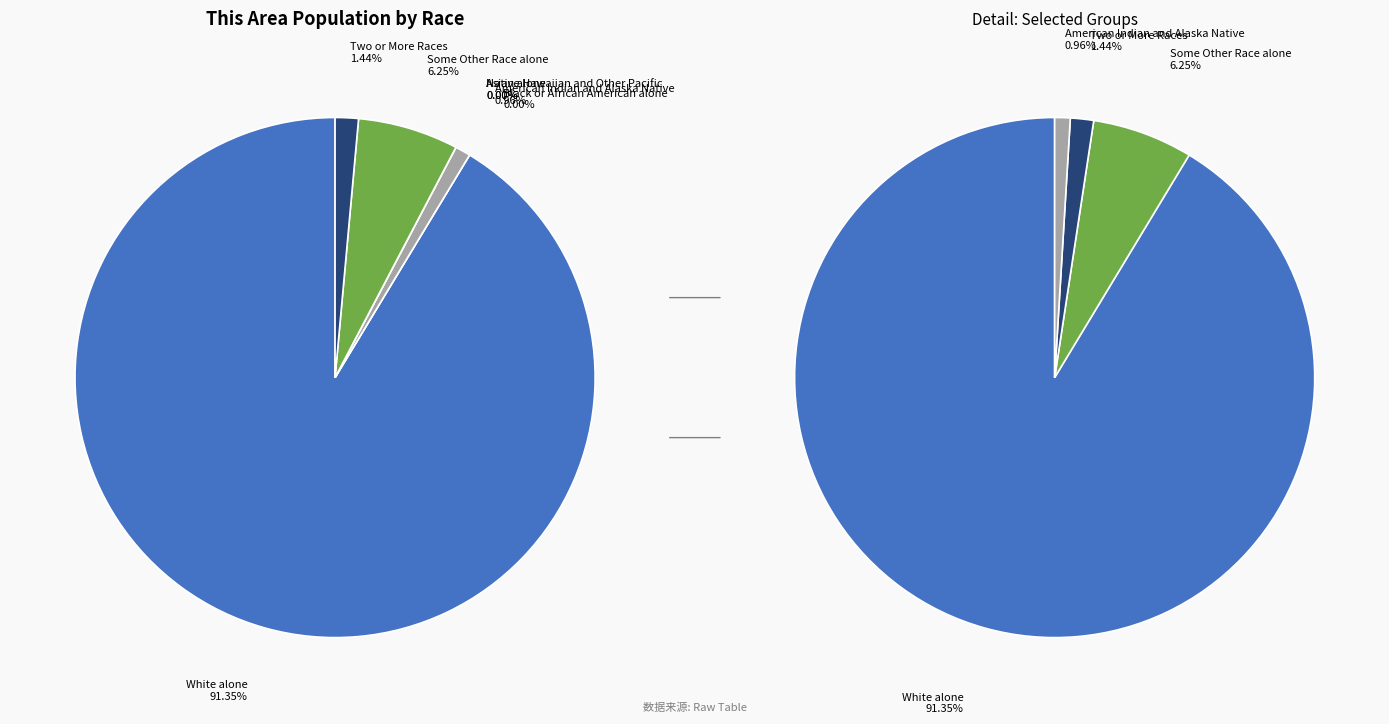

What portion of the pie excludes White alone?

8.7%